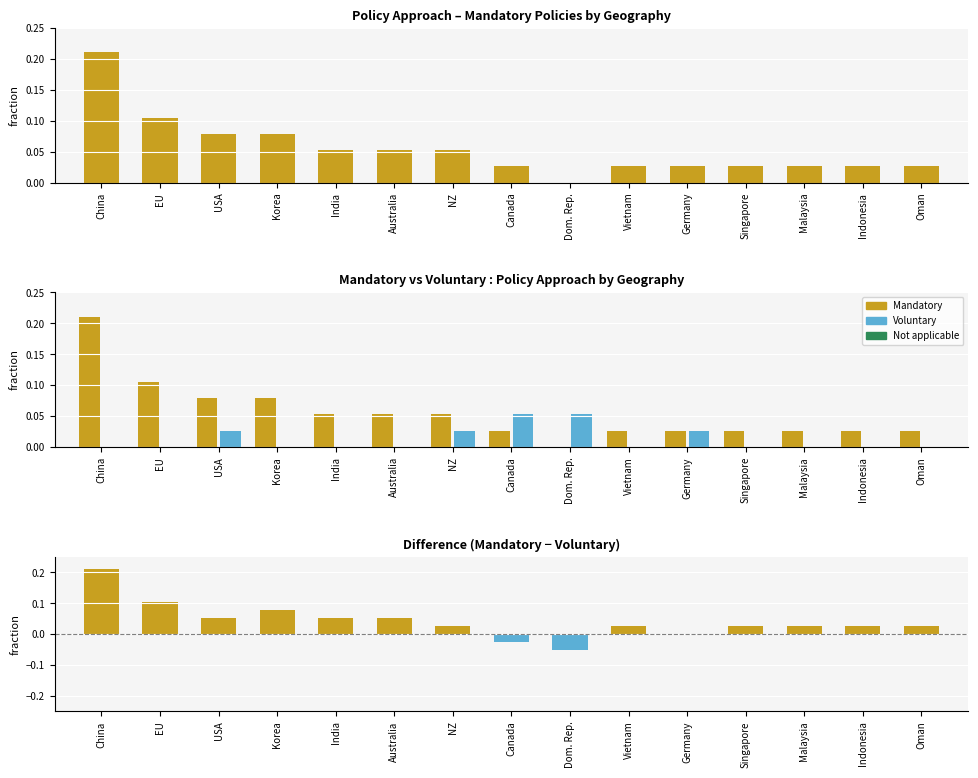

At which label is Mandatory closest to 0?

Dom. Rep.